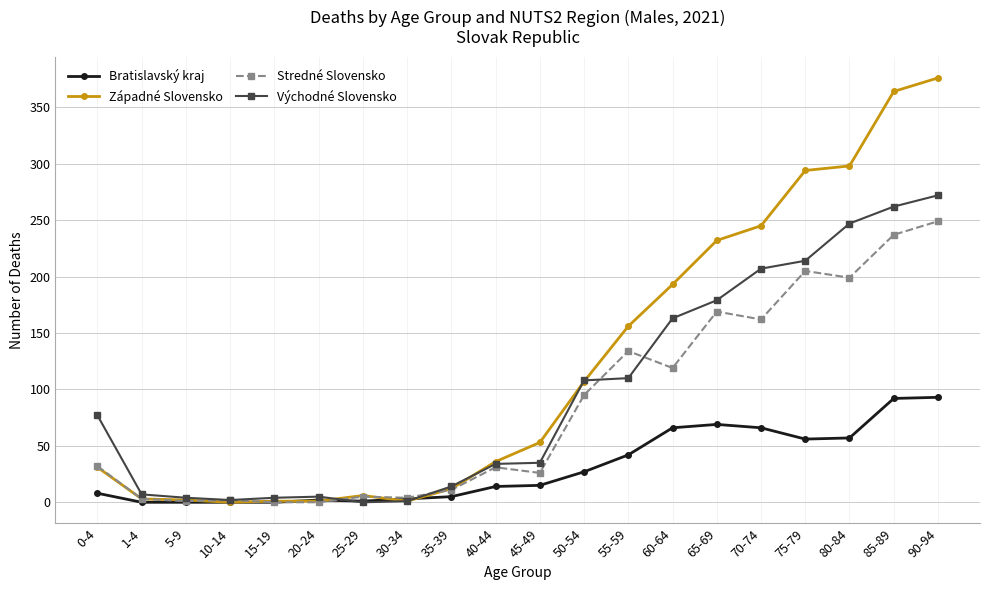

What is the label of the 15th point from the left?

65-69